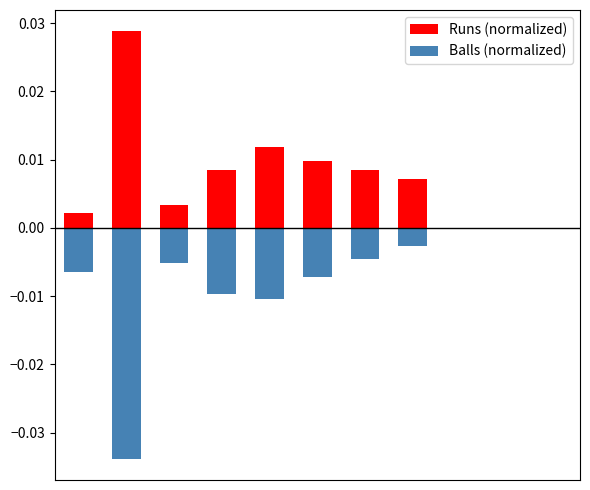

Reading right to left, what are all the values shown in this chart?

Runs (normalized): 10=0.0	9=0.0	8=0.0	7=0.0	6=0.0	5=0.0	4=0.0	3=0.0	2=0.0	1=0.0	0=0.0
Balls (normalized): 10=0.0	9=0.0	8=0.0	7=-0.0	6=-0.0	5=-0.0	4=-0.0	3=-0.0	2=-0.0	1=-0.0	0=-0.0